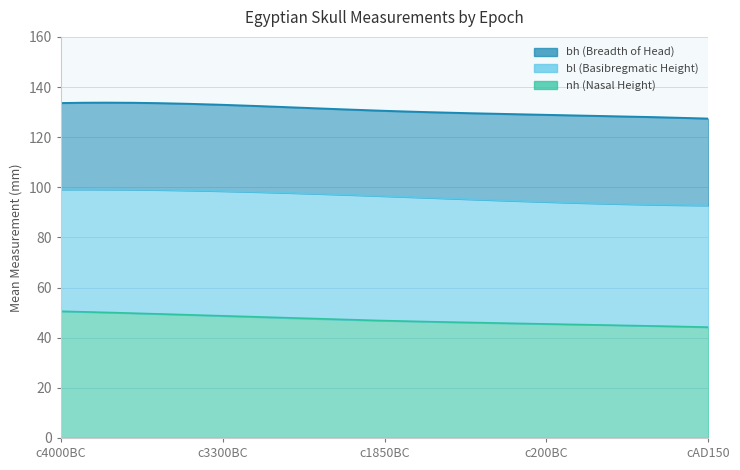

What are all the series names shown in the legend?

bl, bh, nh